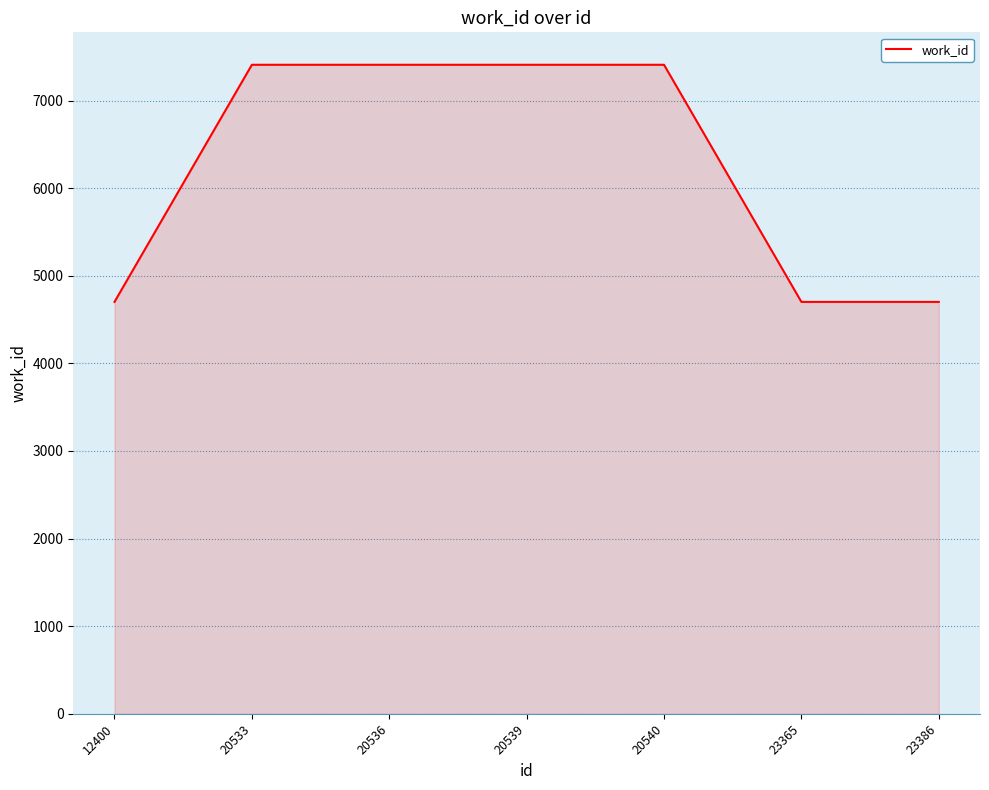

What is the maximum value shown in the chart?

7409